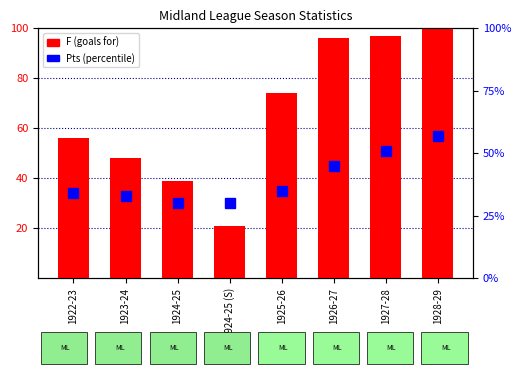

At which category is the sum across all series the highest?

1928-29